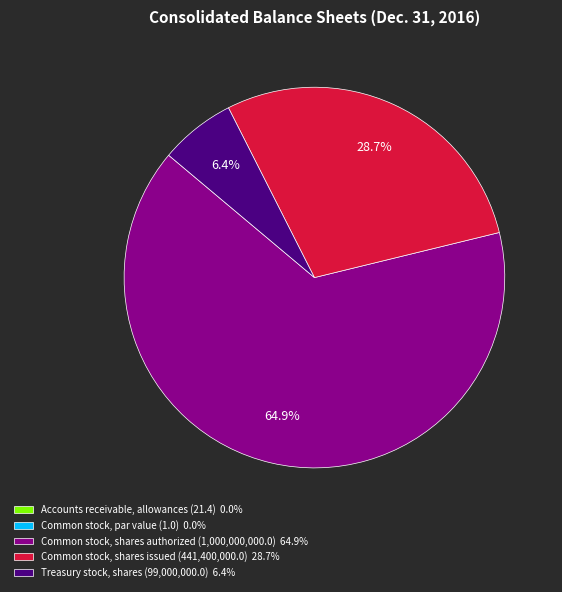

What percentage is the Common stock, shares authorized slice, to the nearest percent?

65%